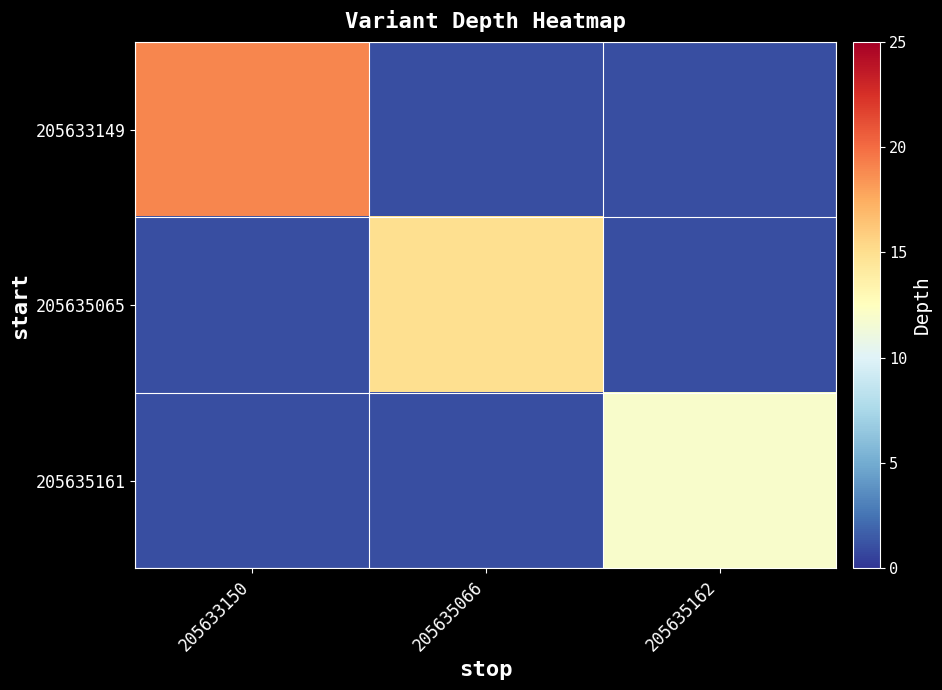

Which series has the largest range (max minus min)?

205633149